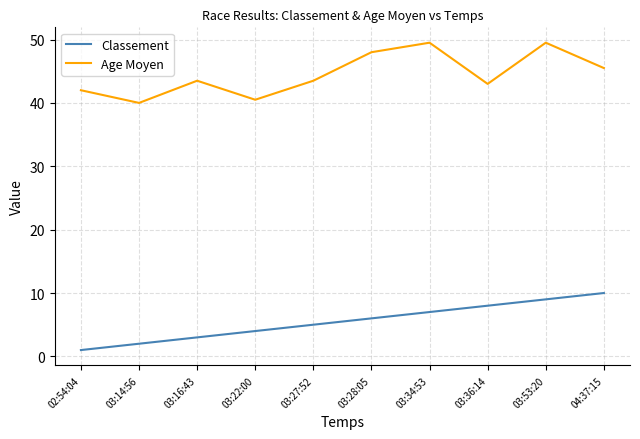

At 03:53:20, list the series in order from smallest to largest.

Classement, Age Moyen